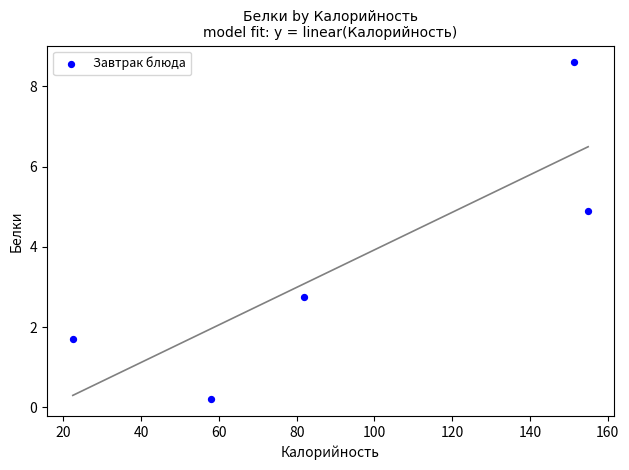

What Y value in the scatter plot is closest to 4?

4.9